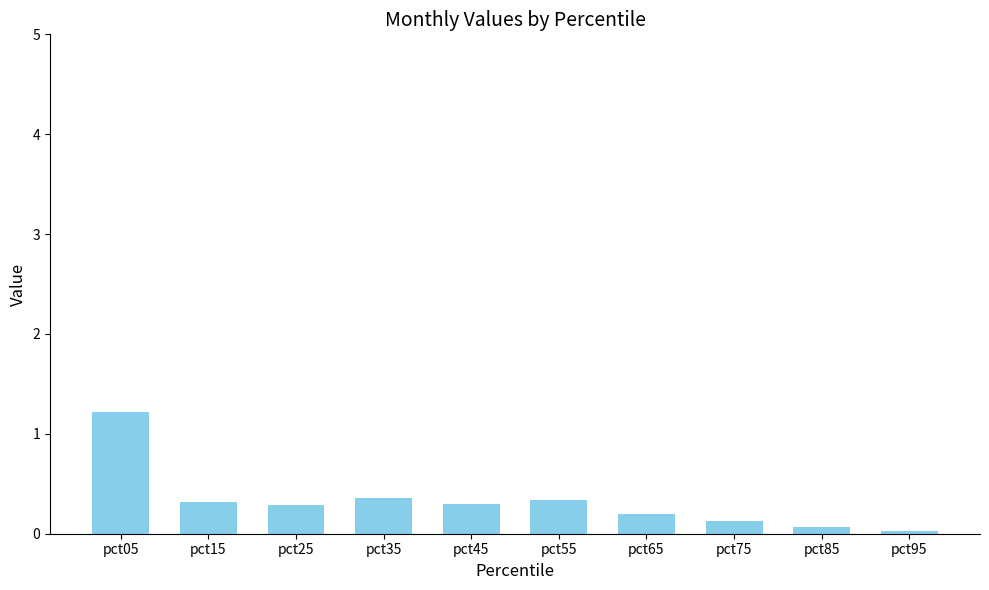

Between pct15 and pct95, which is larger?

pct15